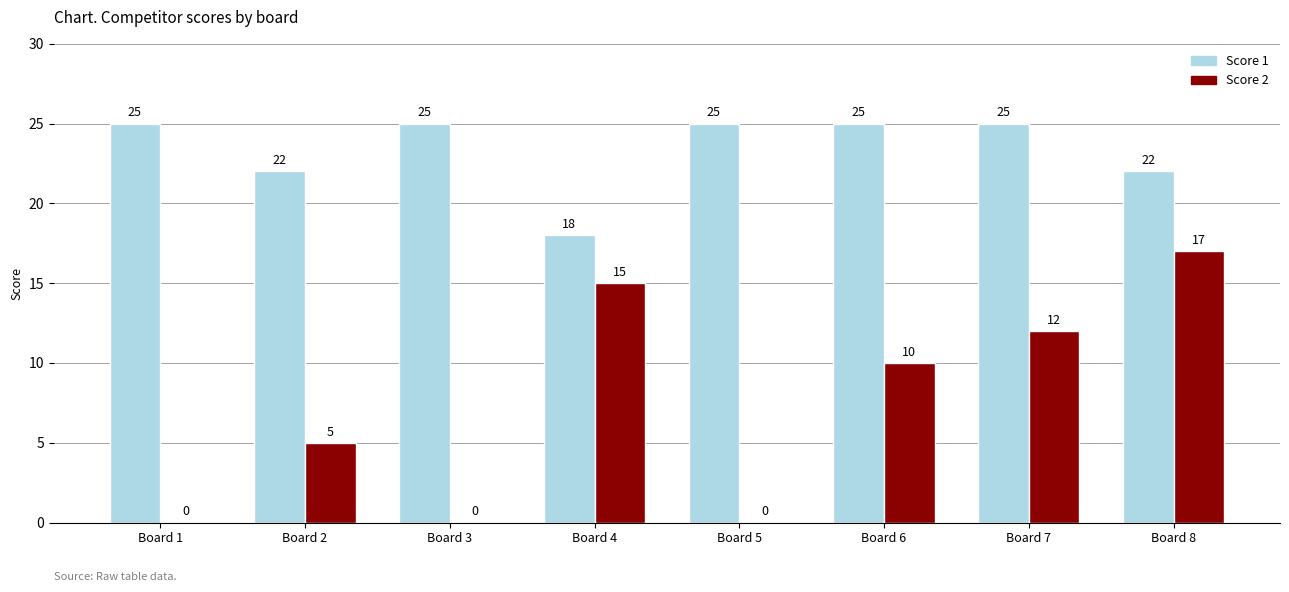

What is the sum of all Score 1 values?

187